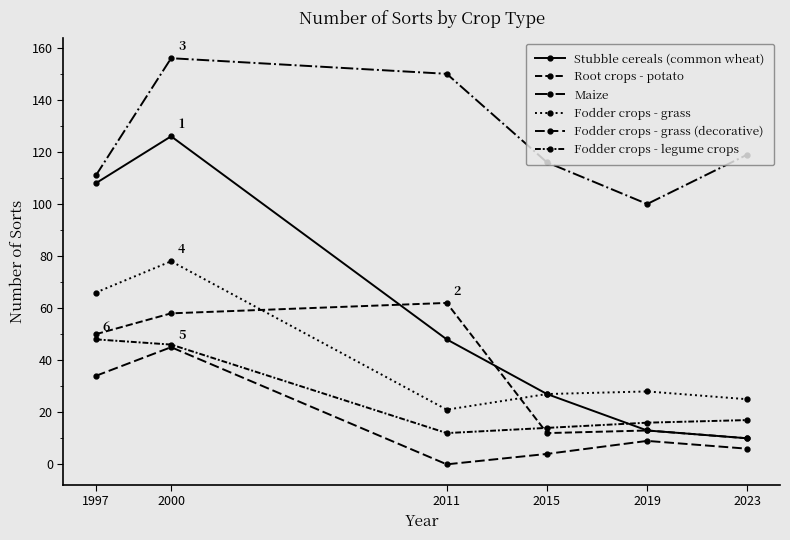

How many distinct data groups are displayed?

6